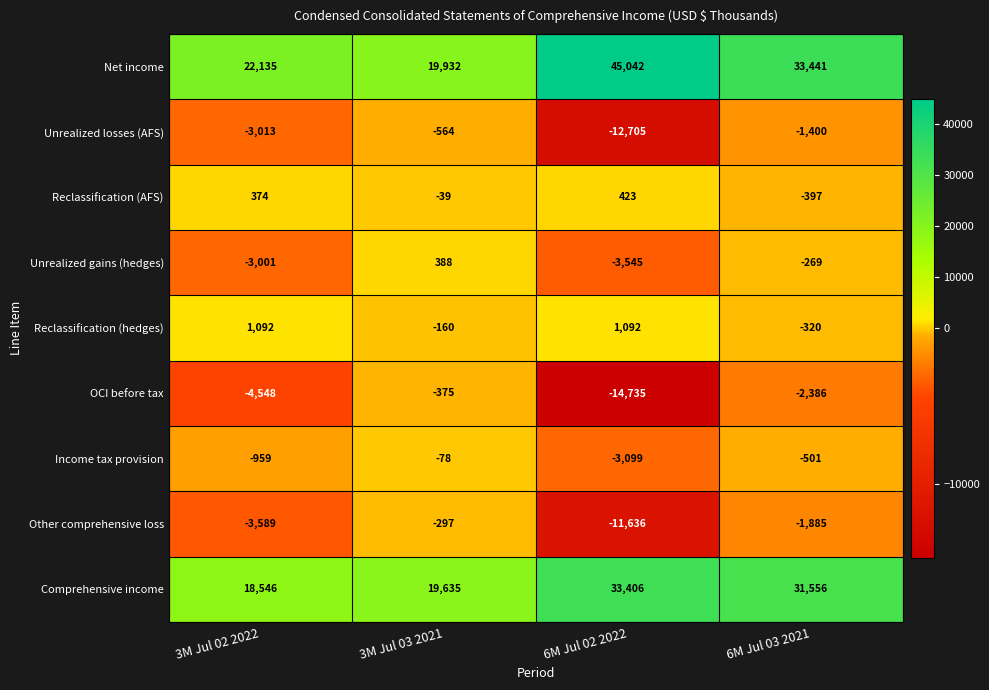

At how many categories does at least one series exceed 14377?

4